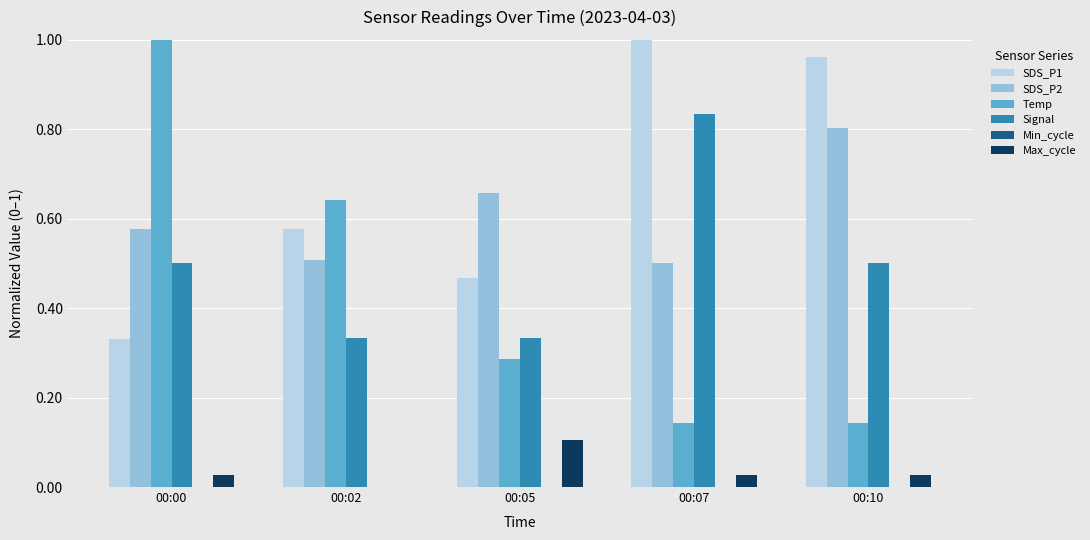

What is the sum of all SDS_P1 values?

3.3